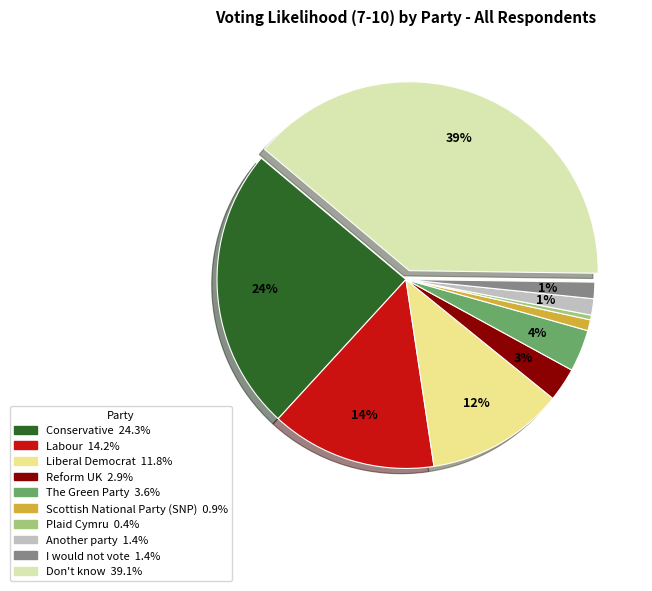

What percentage is the Labour slice, to the nearest percent?

14%